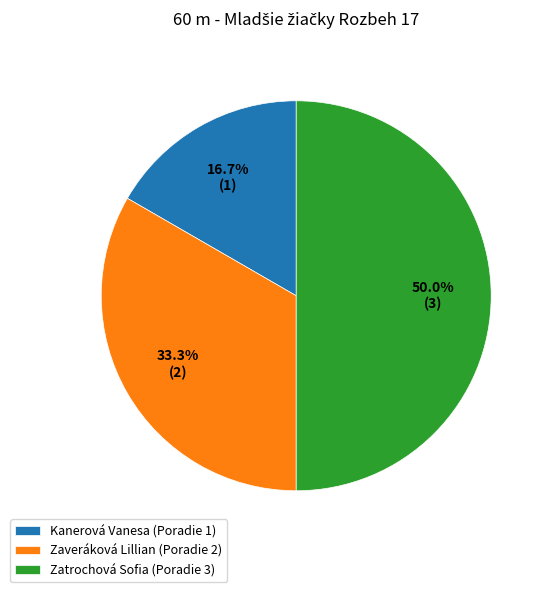

The Zaveráková Lillian slice represents 47% of the pie. True or false?

False